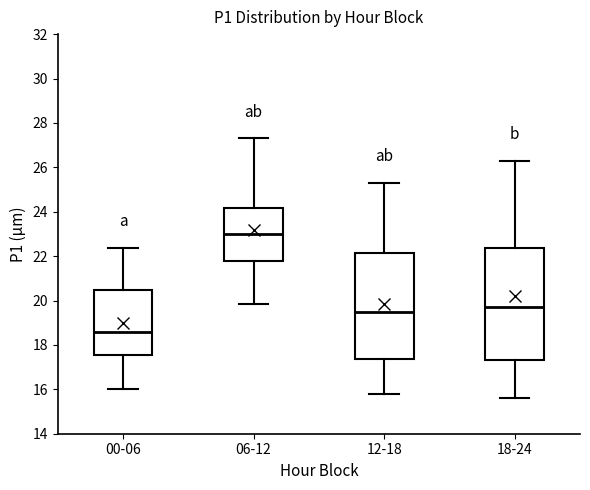

Reading left to right, transcribe this box plot: for each box, give where its median line is, the range the box spans, and where its two whiskers end, as read against the y-axis. The values are not printed on the chart, so give them approximately, as read against the axis.

00-06: median 18.6, box 17.6 to 20.4, whiskers 16.0 to 22.4
06-12: median 23.0, box 21.8 to 24.2, whiskers 19.8 to 27.4
12-18: median 19.6, box 17.4 to 22.2, whiskers 15.8 to 25.4
18-24: median 19.8, box 17.4 to 22.4, whiskers 15.6 to 26.4